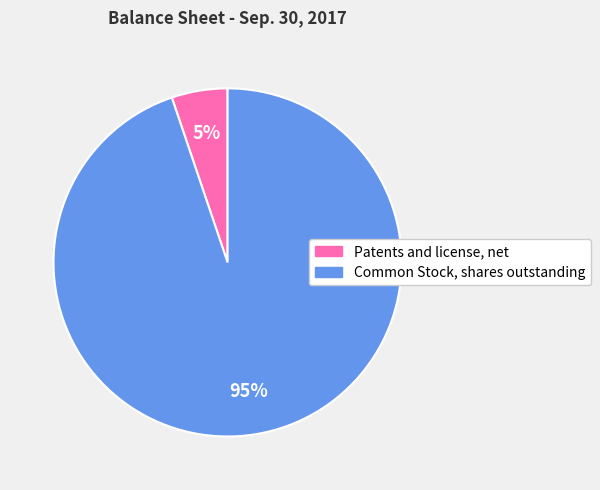

Between Patents and license, net and Common Stock, shares outstanding, which is larger?

Common Stock, shares outstanding